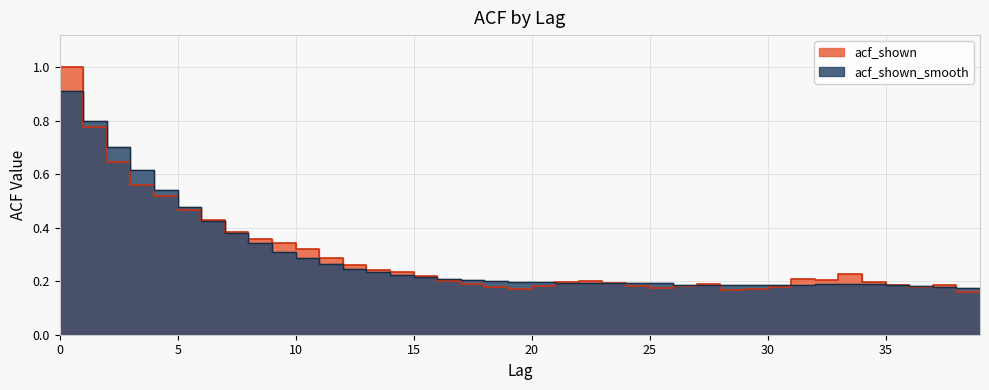

What is the difference between the acf_shown values at 13 and 20?

0.1